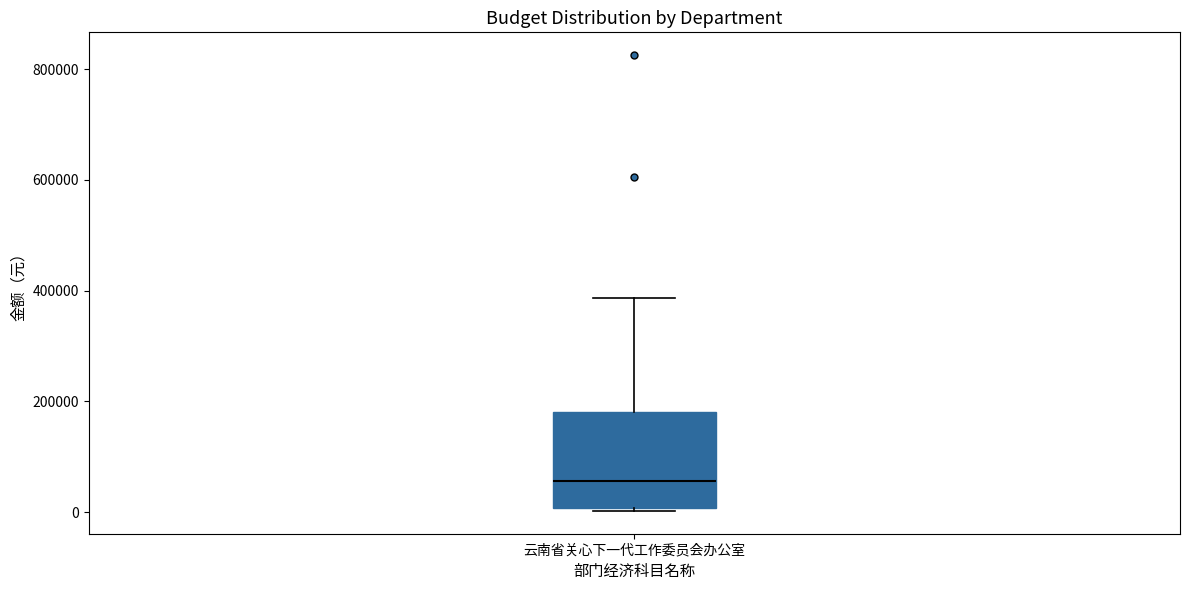

Read this box plot against the y-axis: the position of the median line, the range covered by the box, and the ends of both whiskers. The values are not printed on the chart, so give them approximately, as read against the axis.

median 60000, box 0 to 180000, whiskers 0 to 380000